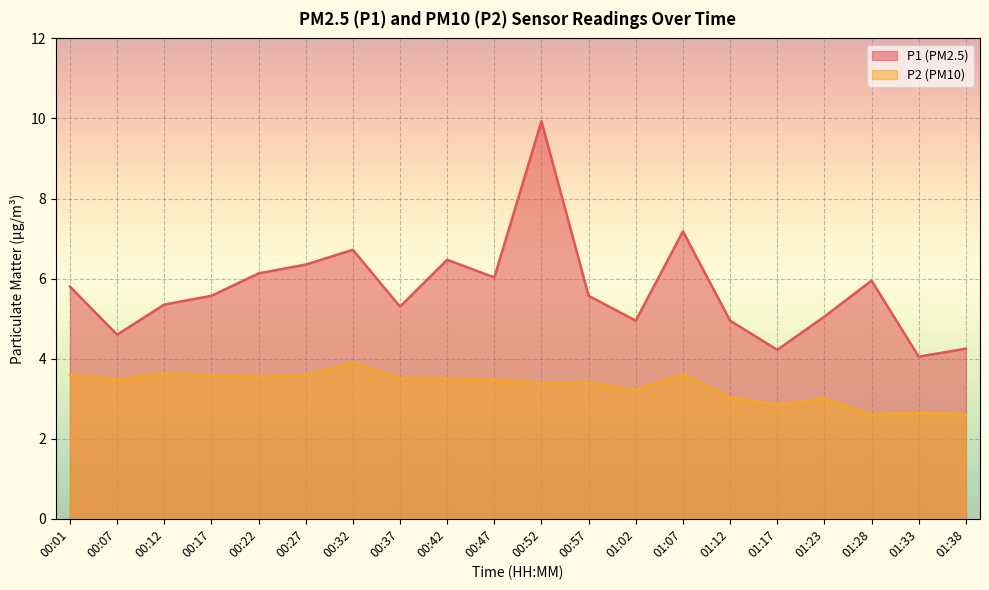

Rank the series at 01:12 from lowest to highest value.

P2 (PM10), P1 (PM2.5)